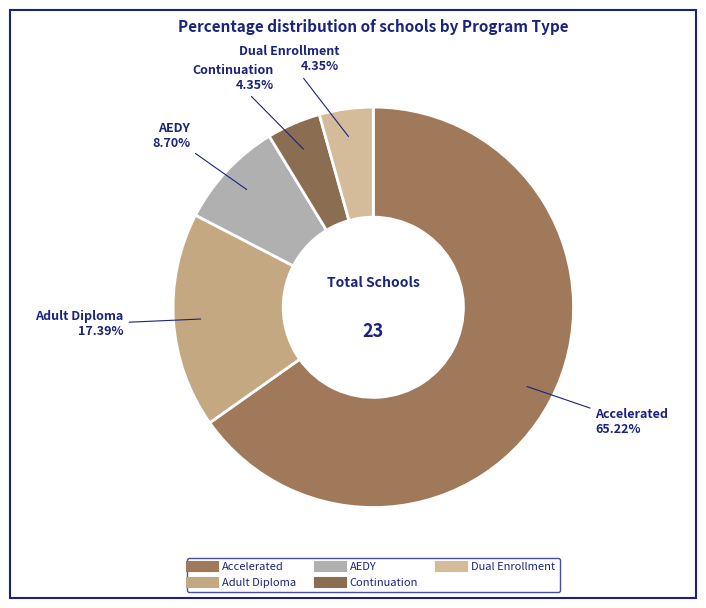

How many slices are in this pie chart?

5